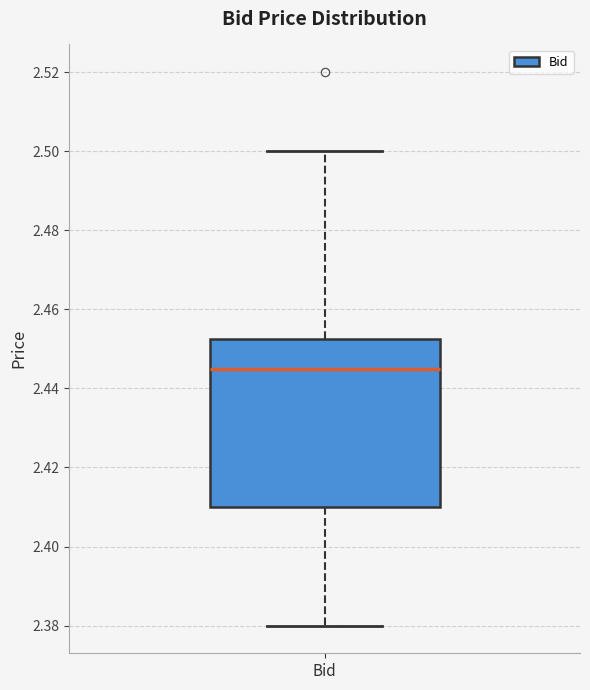

Transcribe this box plot: give where the median line is, the range the box spans, and where the two whiskers end, as read against the y-axis. The values are not printed on the chart, so give them approximately, as read against the axis.

median 2.446, box 2.410 to 2.452, whiskers 2.380 to 2.500